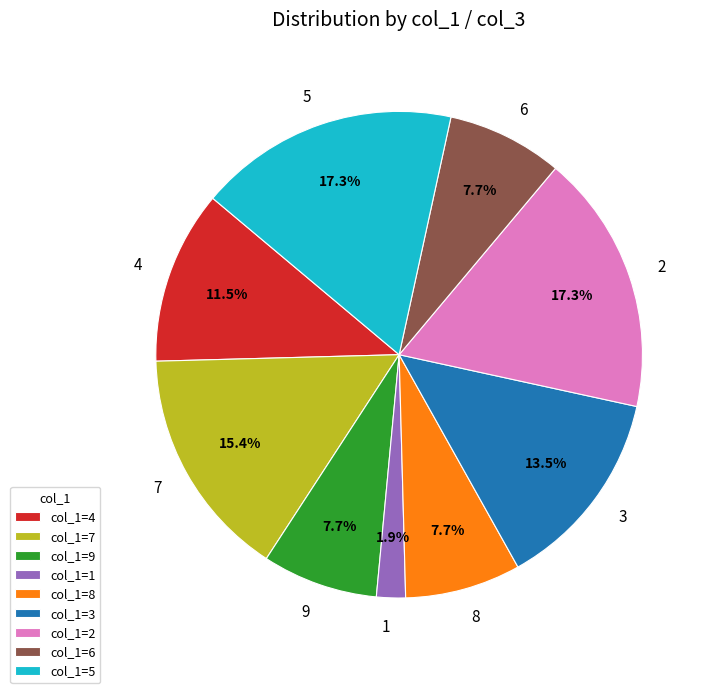

Between 7 and 8, which is larger?

7